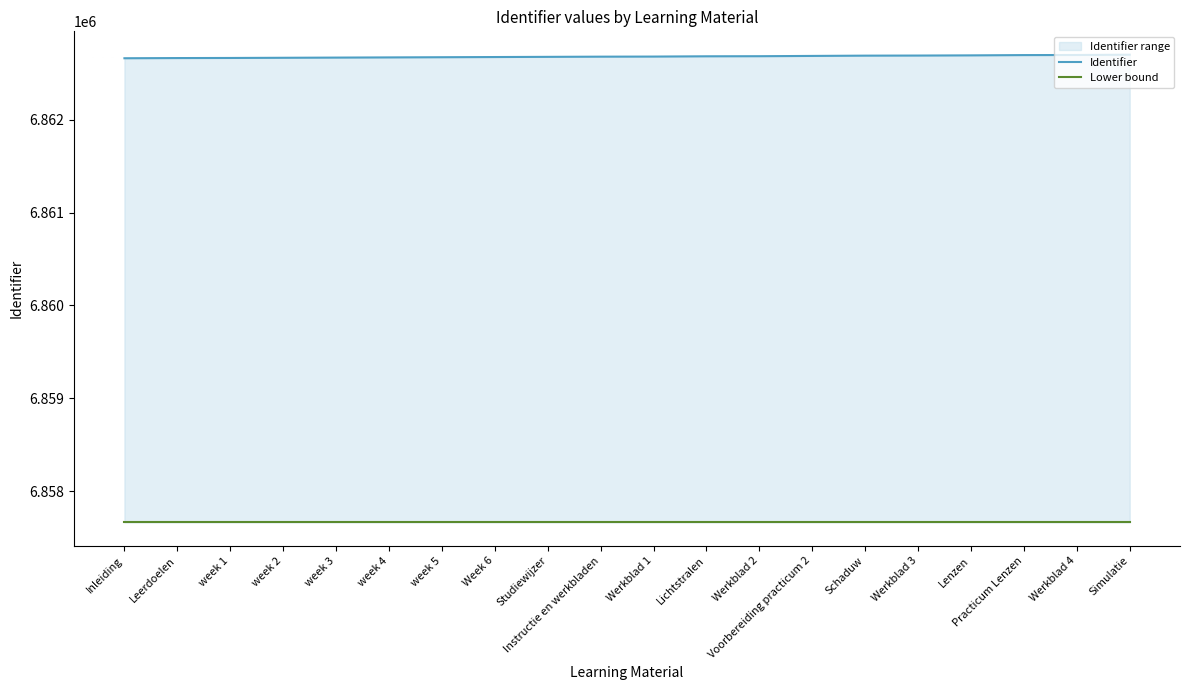

What is the difference between the highest and lowest values at week 2?

5005